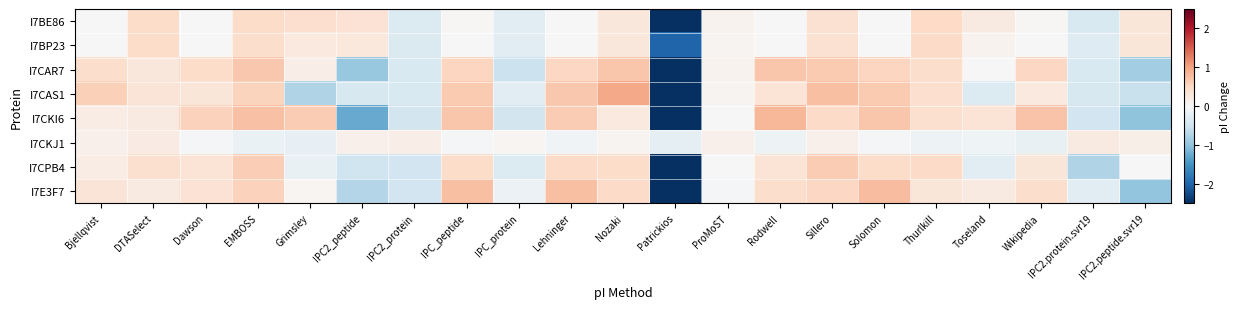

List the series in order of their peak value, lowest first.

I7CKJ1, I7BP23, I7BE86, I7CPB4, I7CAR7, I7E3F7, I7CKI6, I7CAS1